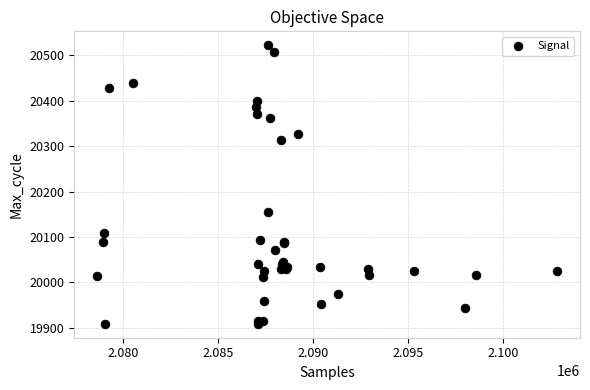

What Y value in the scatter plot is closest to 20215?

20156